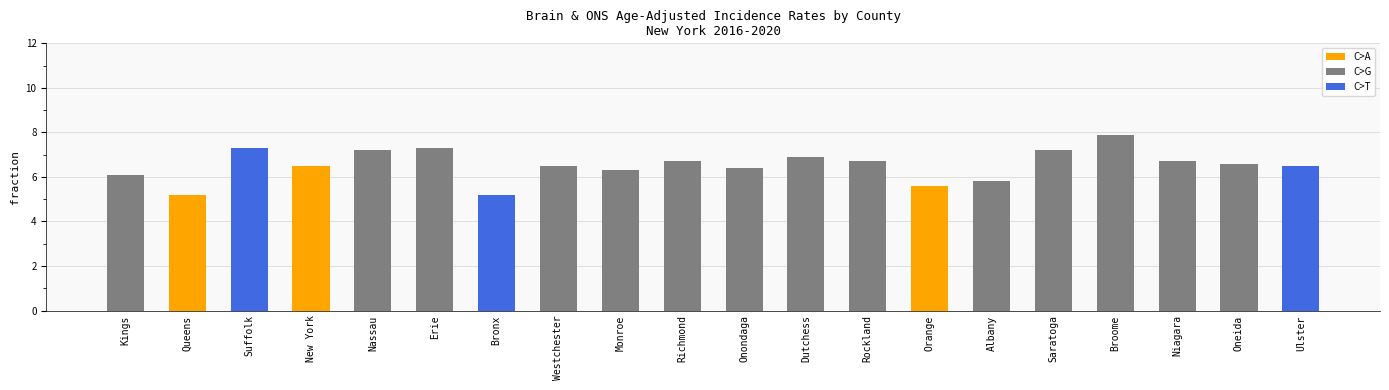

The value at Oneida is 3.7. True or false?

False